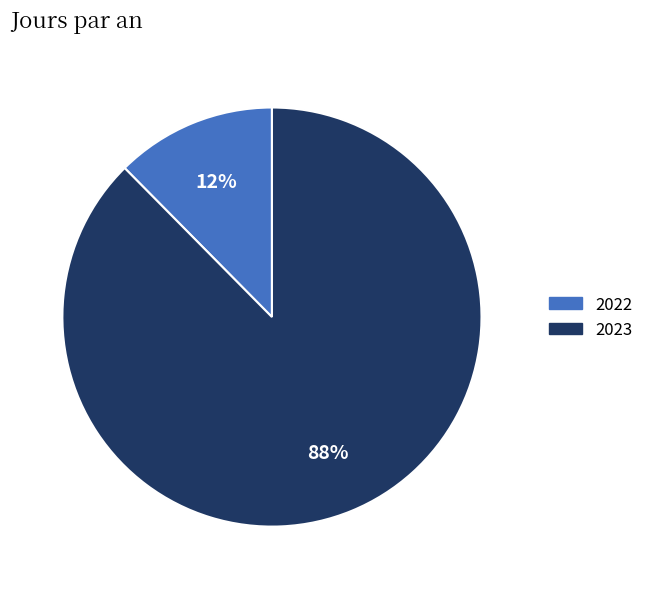

Is there a majority slice in this chart?

Yes